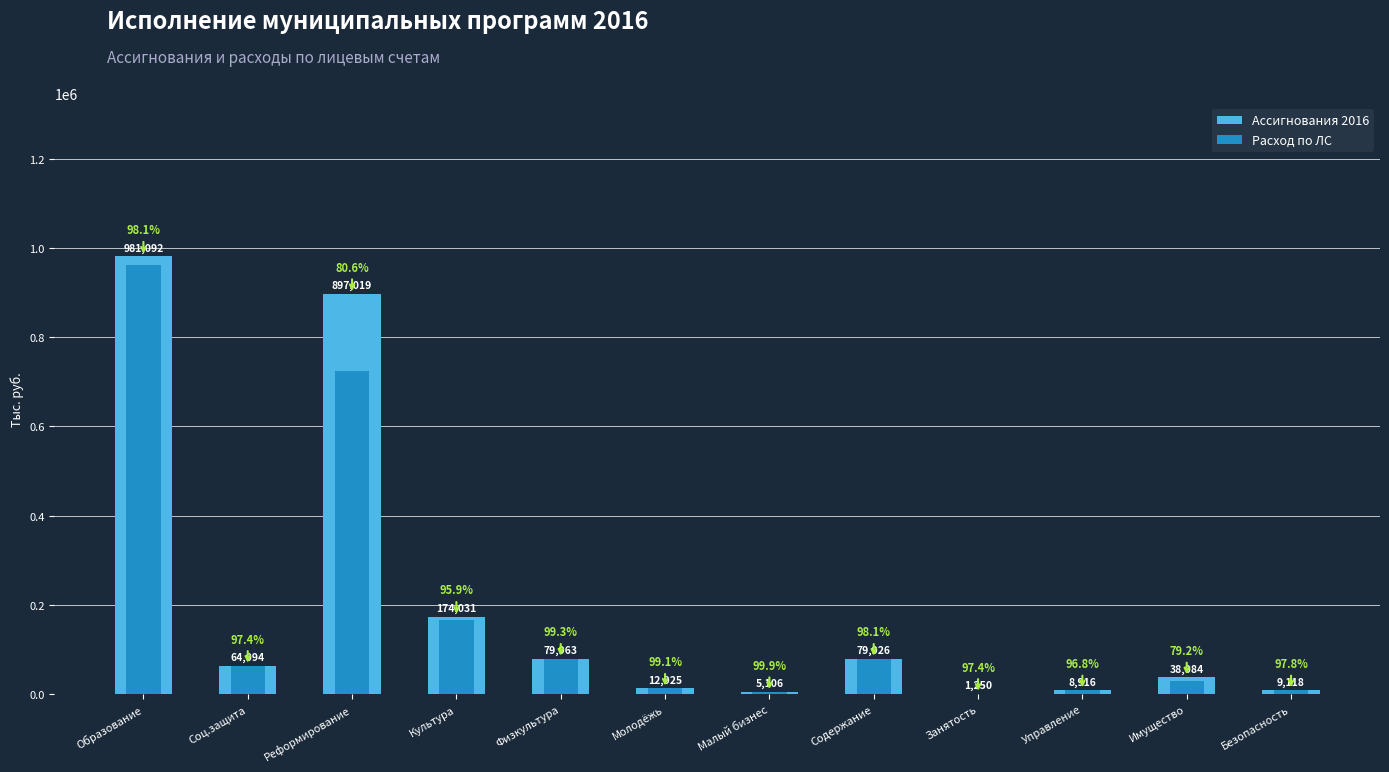

At which category is the sum across all series the highest?

Образование